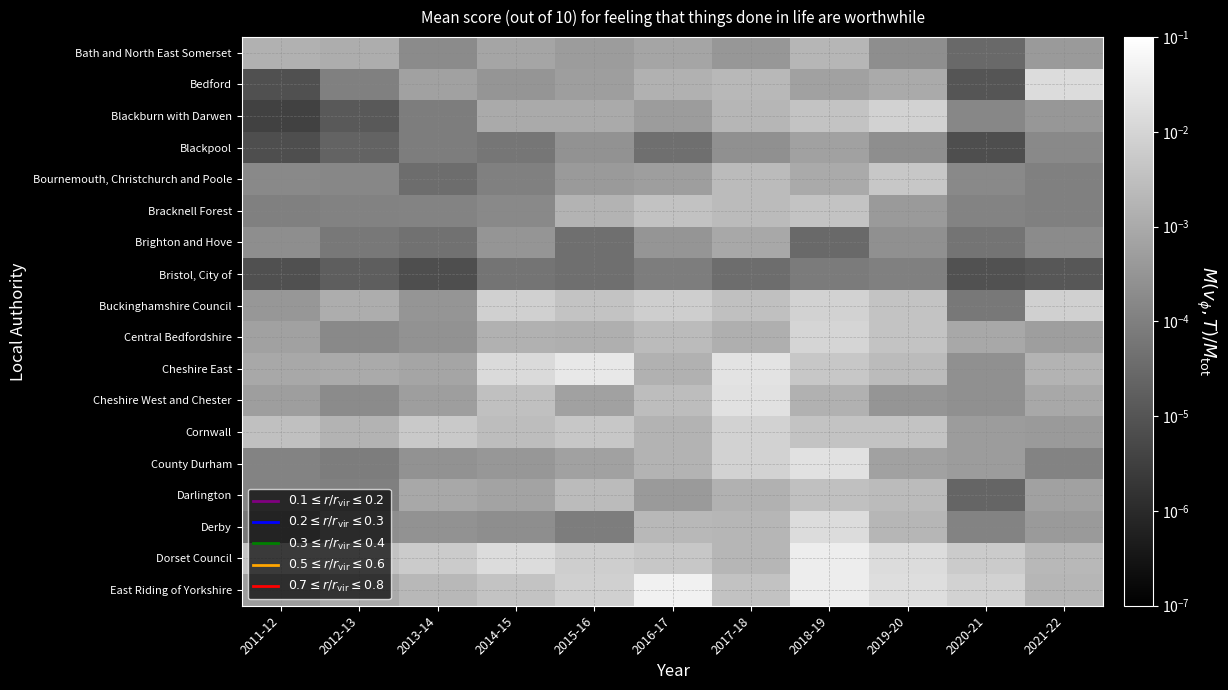

At how many categories does at least one series exceed 0?

11